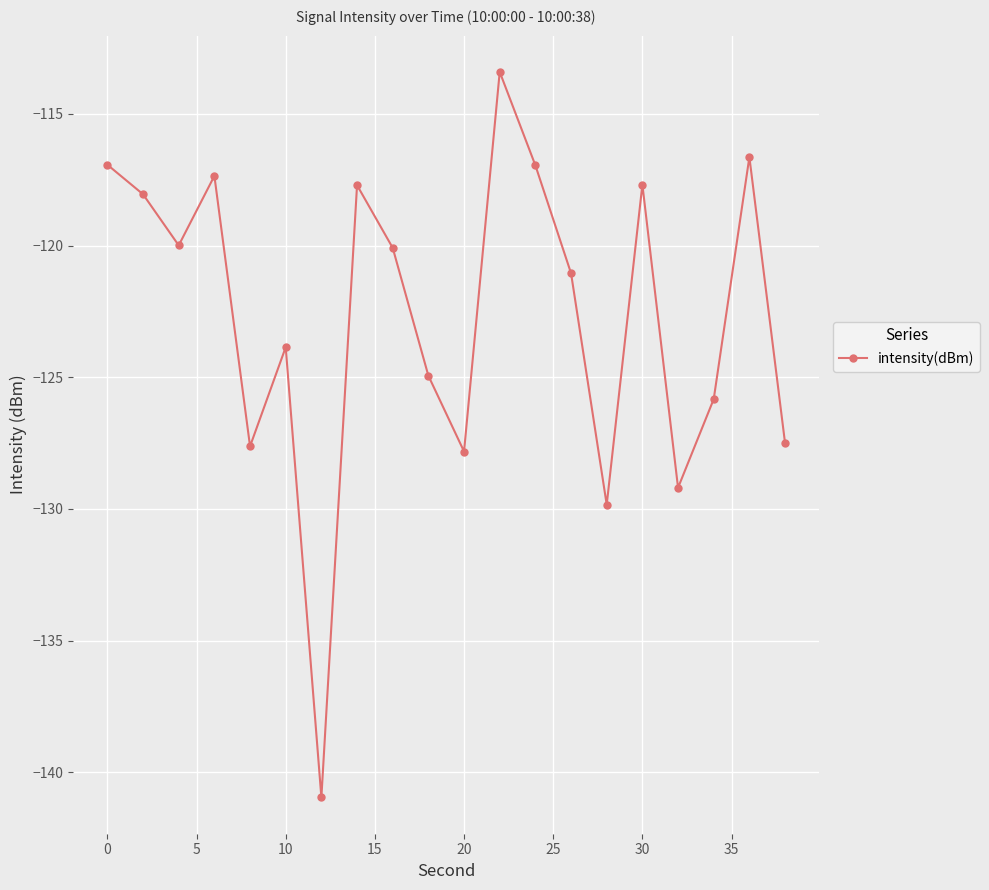

What is the difference between the second highest and minimum values?

24.3